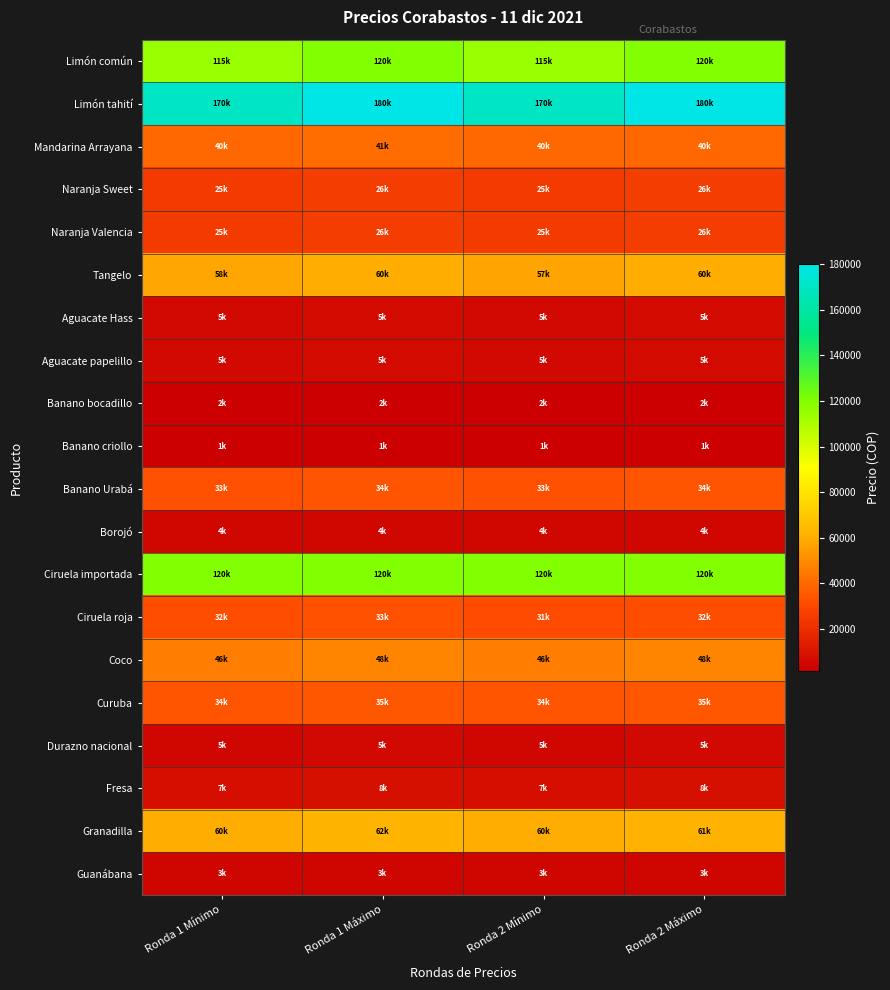

At which category is the sum across all series the highest?

Ronda 1 Máximo